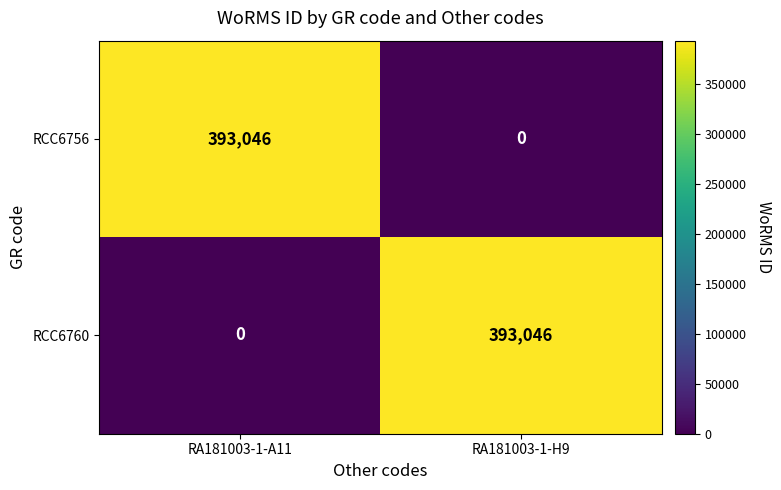

What is the average value of the RCC6760 series?

196523